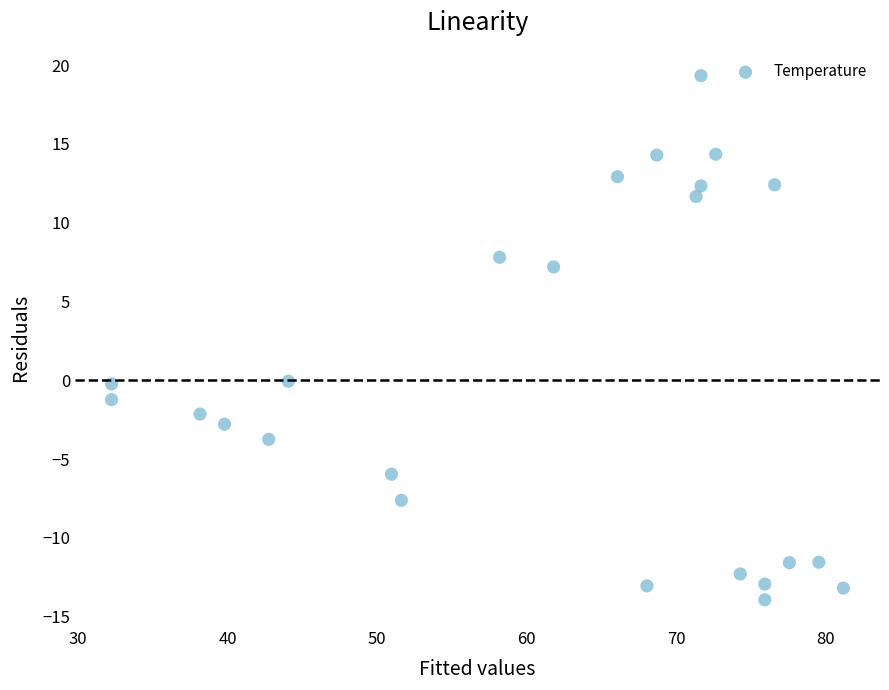

What is the range of Y values (max minus min)?

33.3